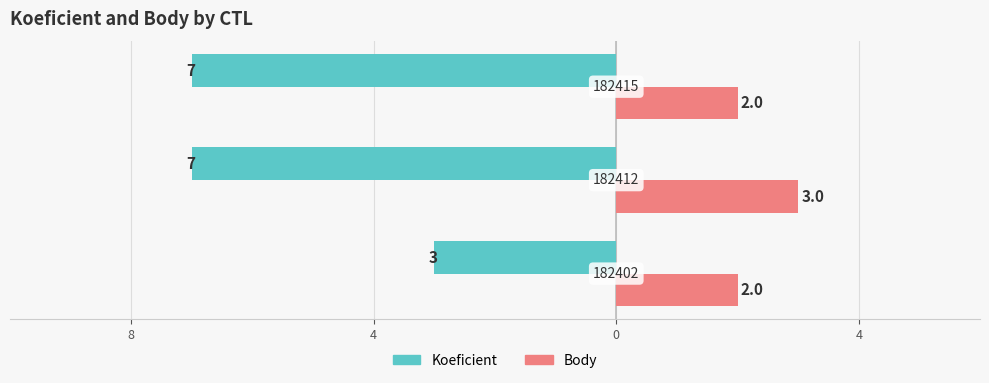

What are all the series names shown in the legend?

Koeficient, Body